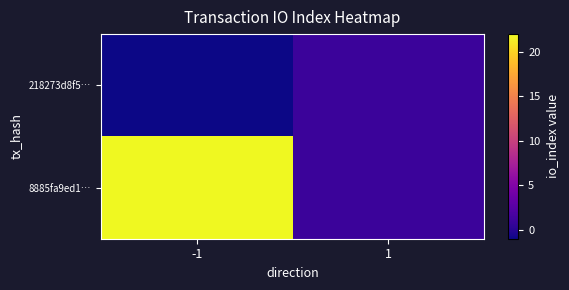

At which category is the sum across all series the highest?

-1